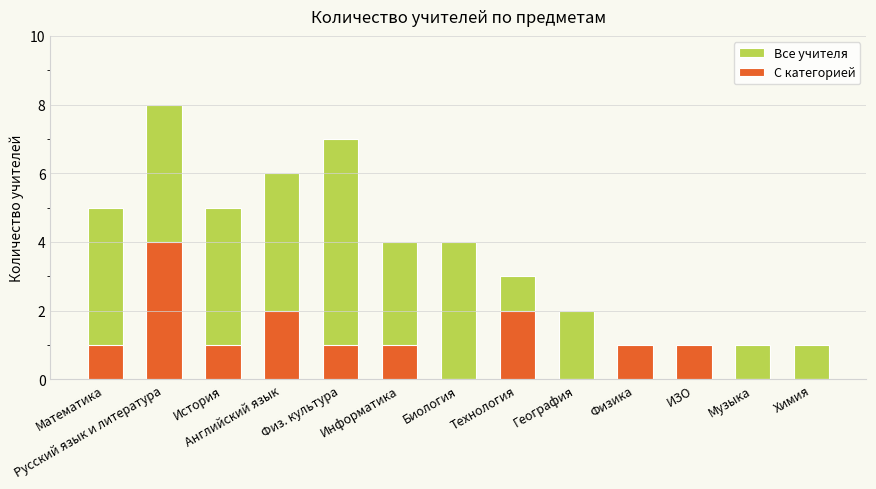

The value of Все учителя at Физика is 1. True or false?

True